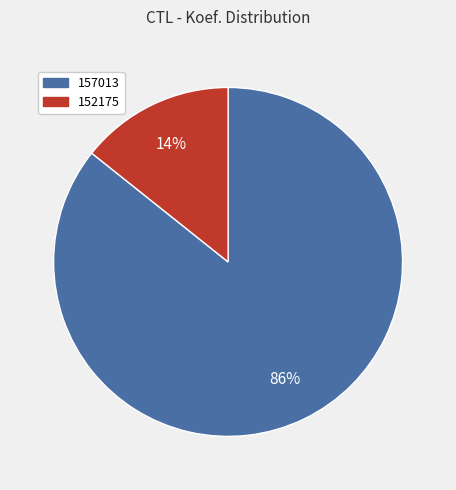

Between 152175 and 157013, which is larger?

157013